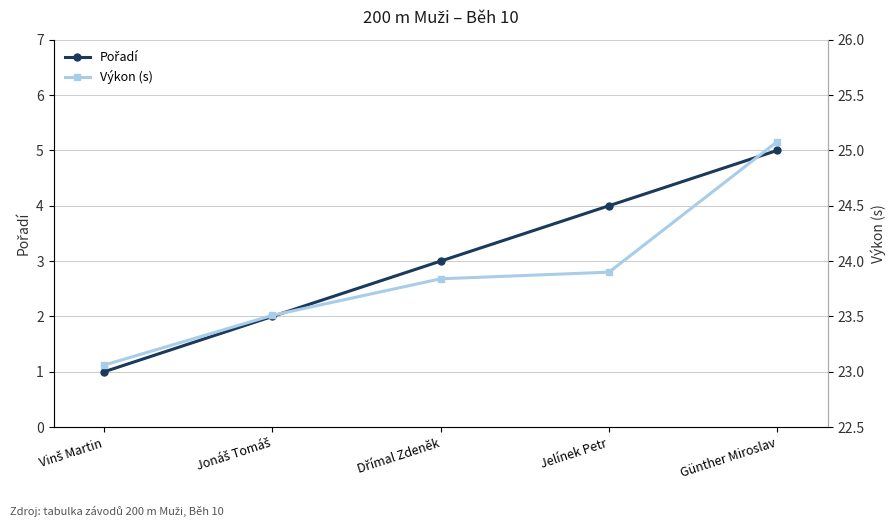

What is the sum of the Pořadí values at Jelínek Petr and Vinš Martin?

5.0